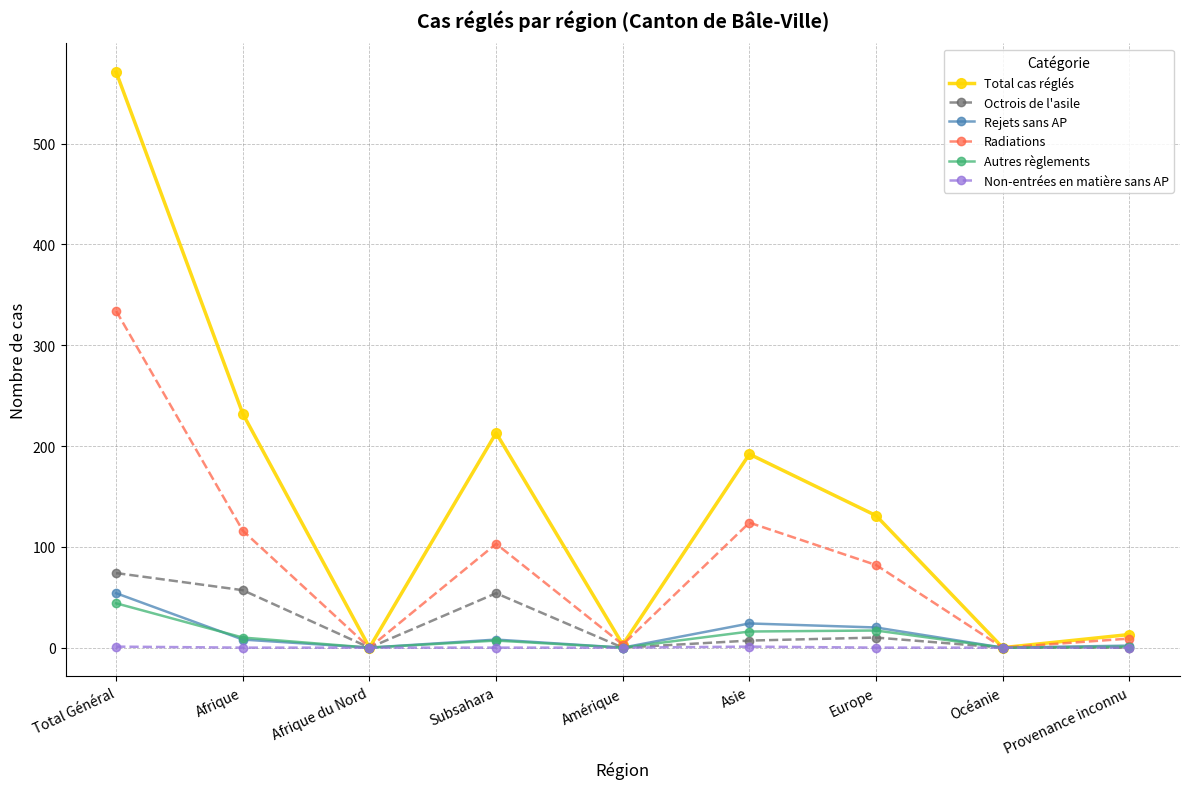

What is the label of the 8th point from the left?

Océanie